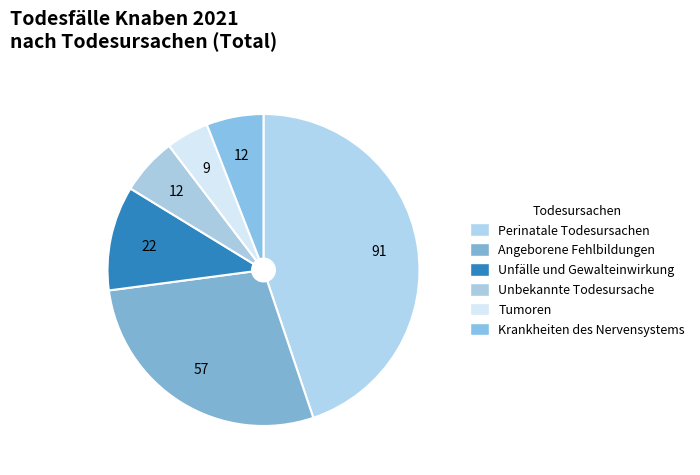

How many segments does this pie chart have?

6